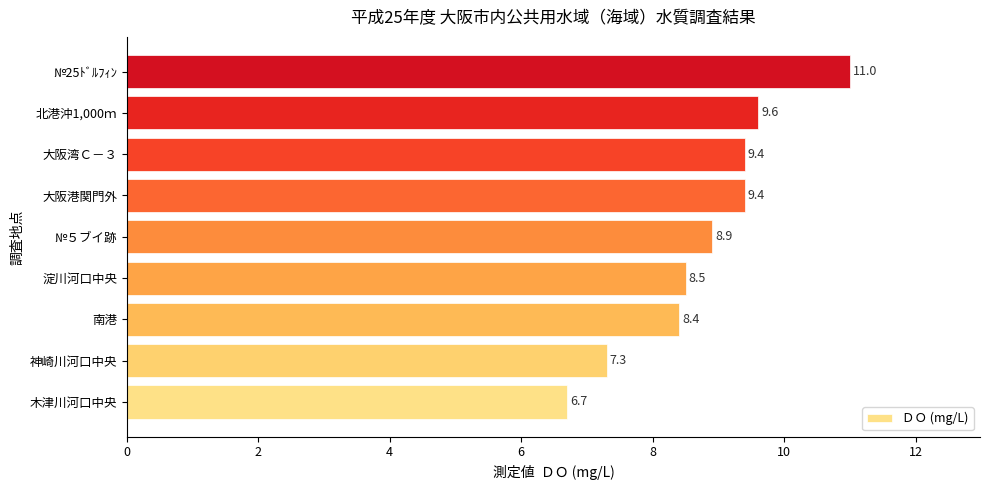

The value at 大阪港関門外 is 9.4. True or false?

True